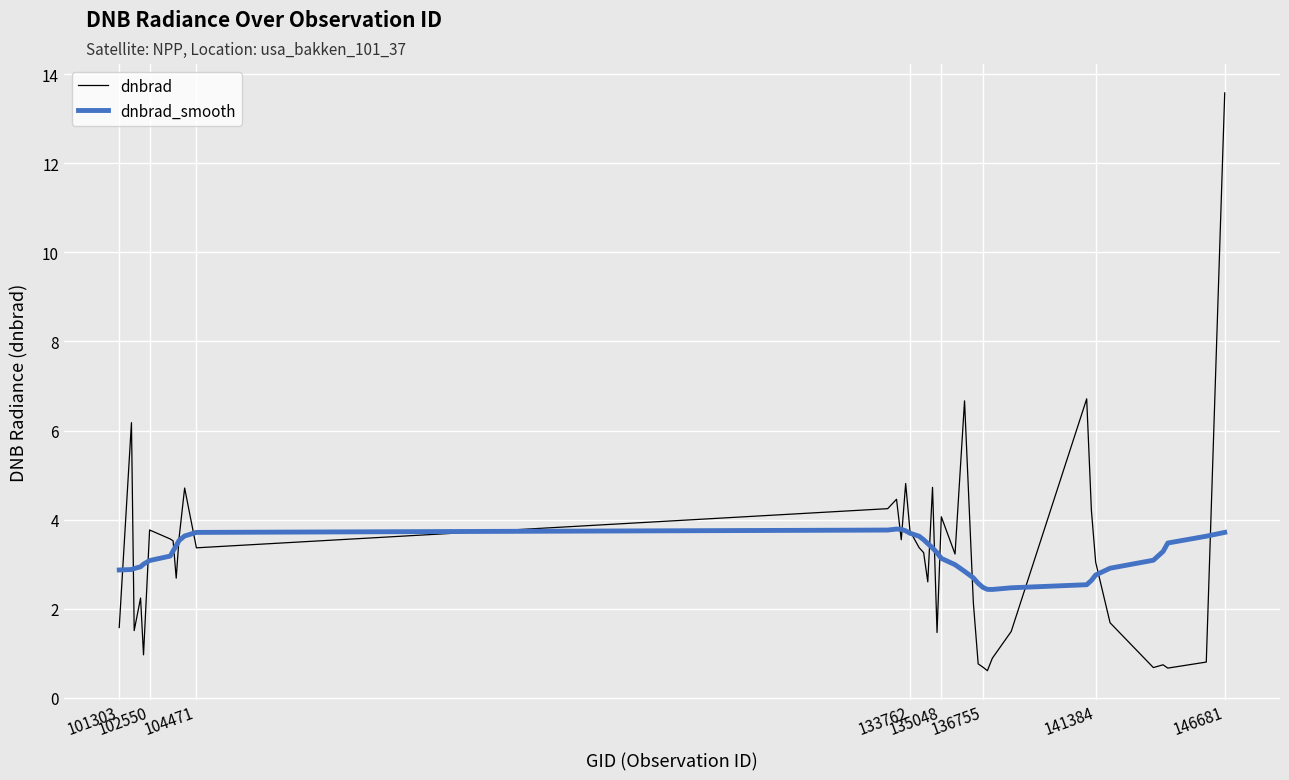

List the series in order of their peak value, highest first.

dnbrad, dnbrad_smooth